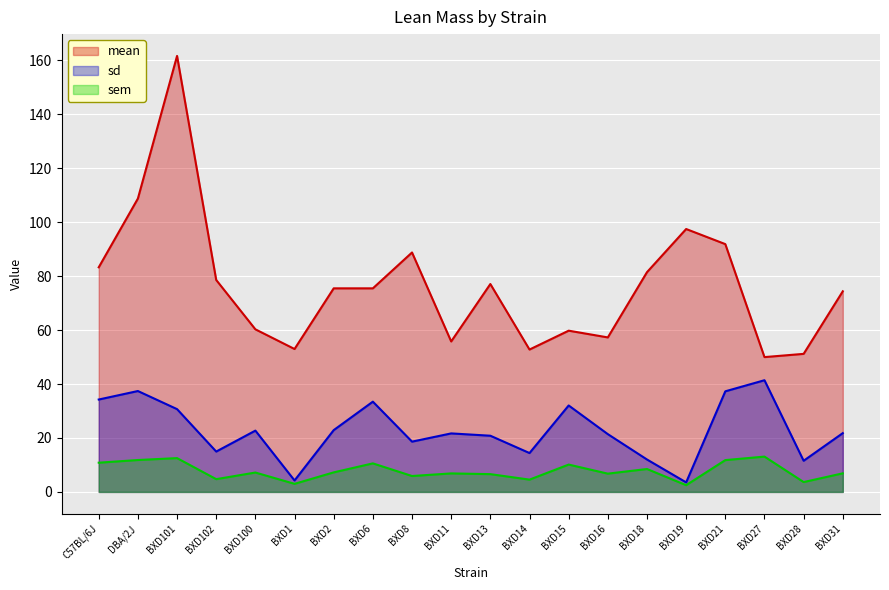

Where is the first local minimum for sd?

BXD102